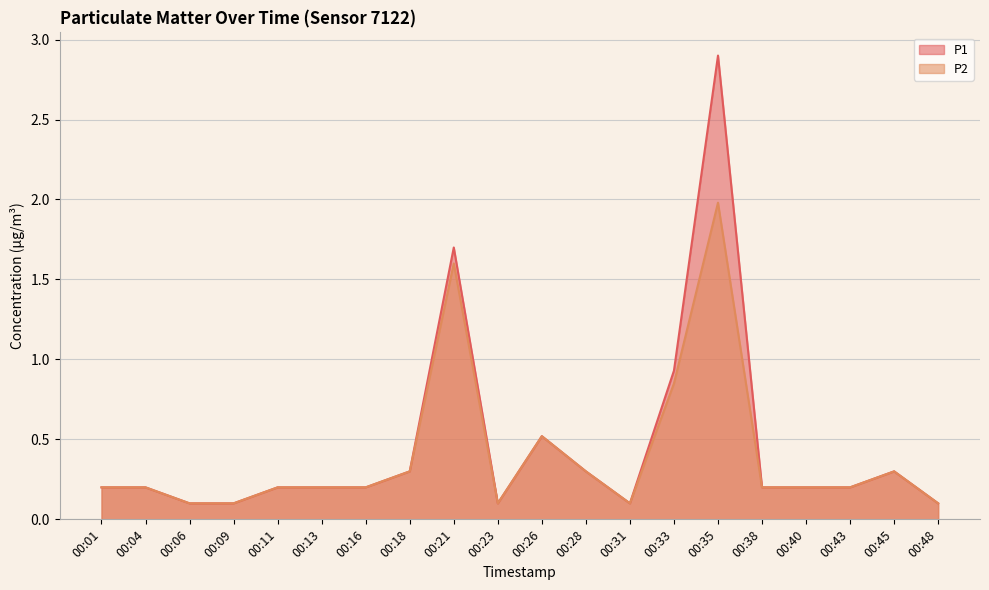

At which category is the sum across all series the highest?

00:35